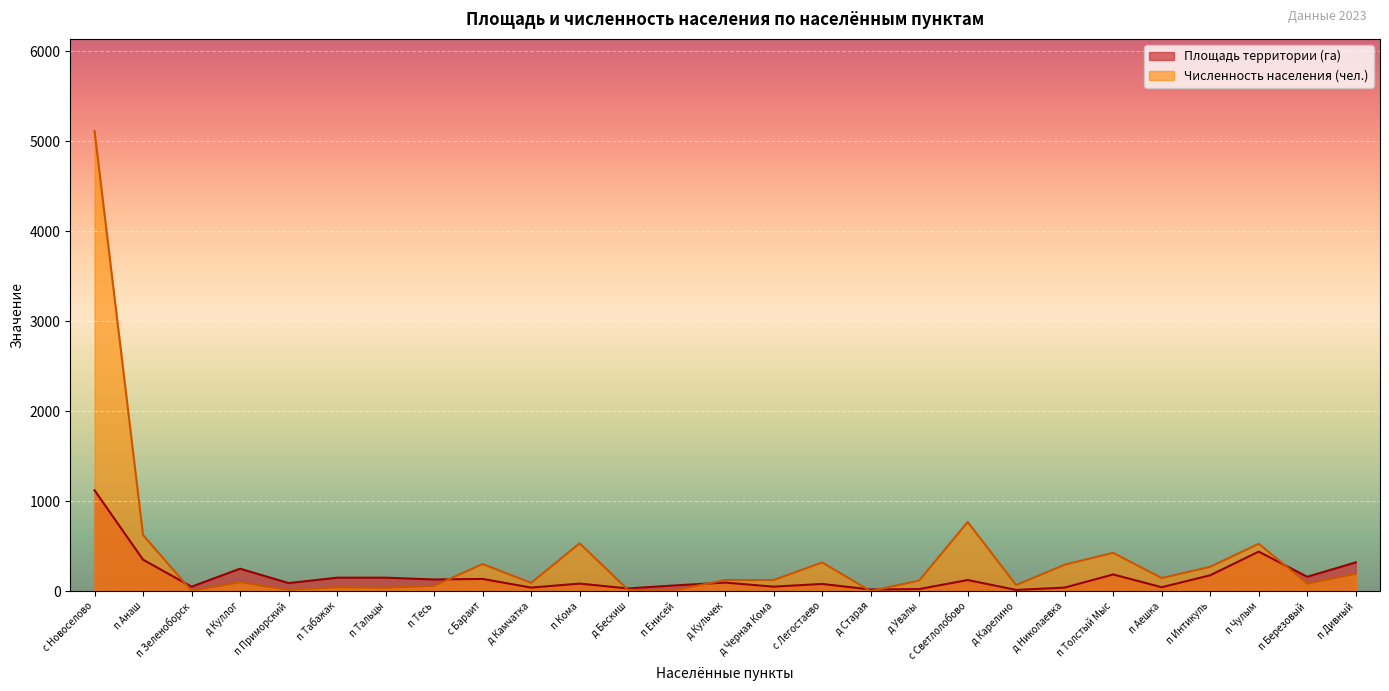

Reading right to left, transcribe all the data shown in this chart.

Площадь территории (га): 320.0	160.0	440.0	177.0	44.0	186.0	40.0	14.0	124.0	23.6	18.6	80.6	50.3	95.5	65.3	30.2	84.2	40.0	136.0	130.0	150.0	150.0	90.0	250.0	50.0	350.0	1121.7
Численность населения (чел.): 193.0	84.0	527.0	271.0	146.0	426.0	295.0	67.0	769.0	118.0	1.0	319.0	124.0	124.0	13.0	14.0	532.0	92.0	302.0	59.0	38.0	43.0	13.0	99.0	4.0	624.0	5116.0